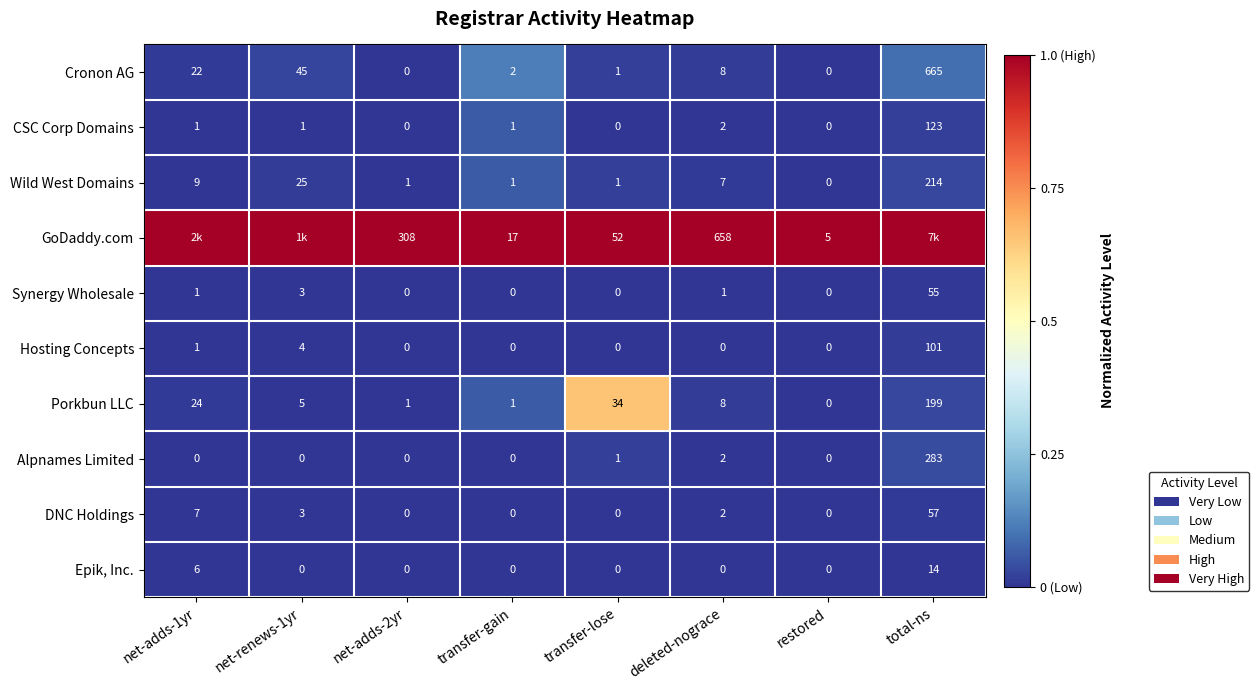

What is the approximate value of Porkbun LLC at net-adds-1yr, to the nearest 10?

20